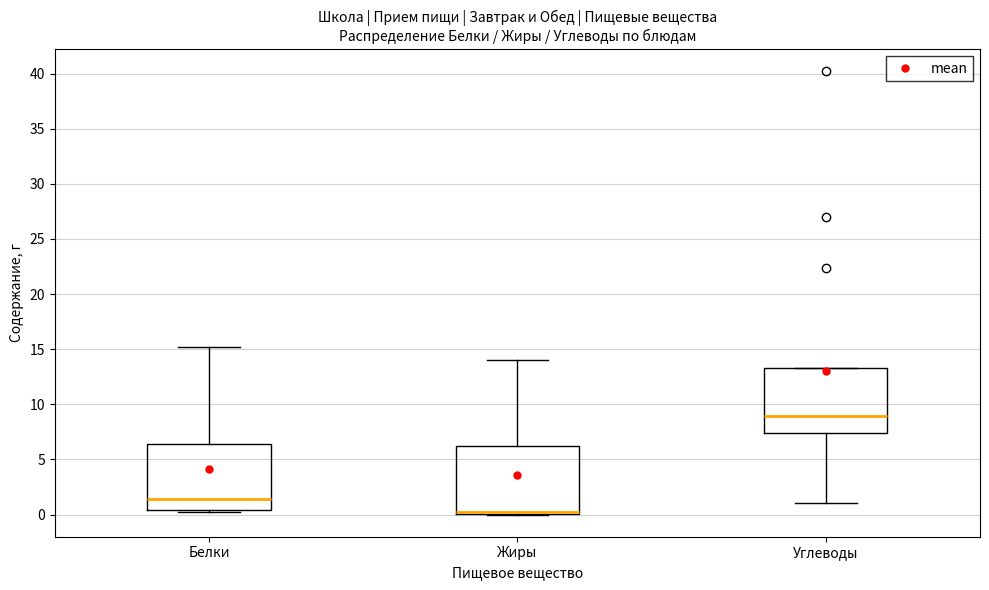

Reading left to right, read every box against the y-axis: the position of its median line, the range the box covers, and the ends of its whiskers. The values are not printed on the chart, so give them approximately, as read against the axis.

Белки: median 1.5, box 0.5 to 6.5, whiskers 0.0 to 15.0
Жиры: median 0.0 (drawn on the box's lower edge), box 0.0 to 6.0, whiskers 0.0 to 14.0
Углеводы: median 9.0, box 7.5 to 13.5, whiskers 1.0 to 13.5